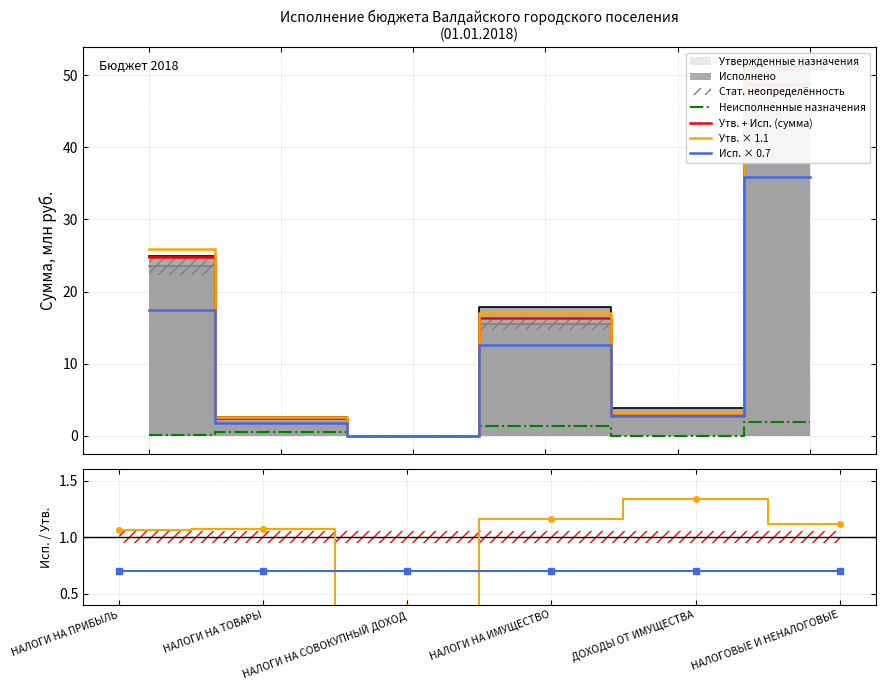

What position from the right is НАЛОГИ НА ТОВАРЫ?

5